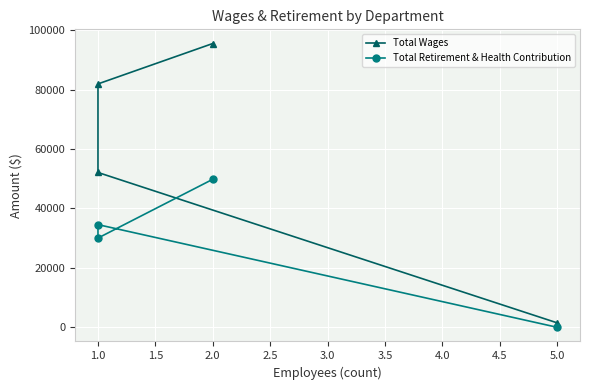

Which series has the largest range (max minus min)?

Total Wages